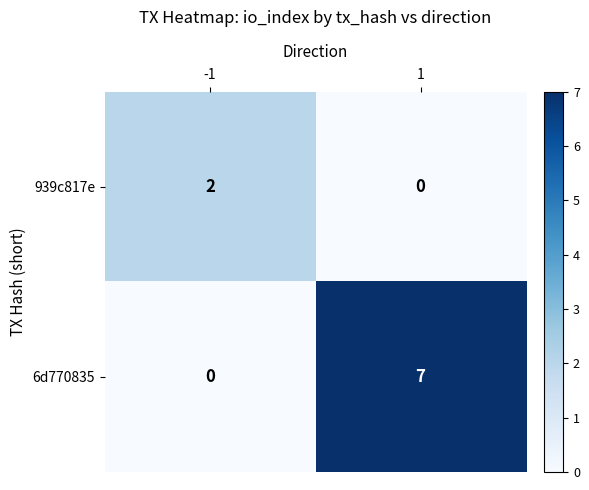

What is the difference between the maximum and minimum values in the 6d770835 series?

7